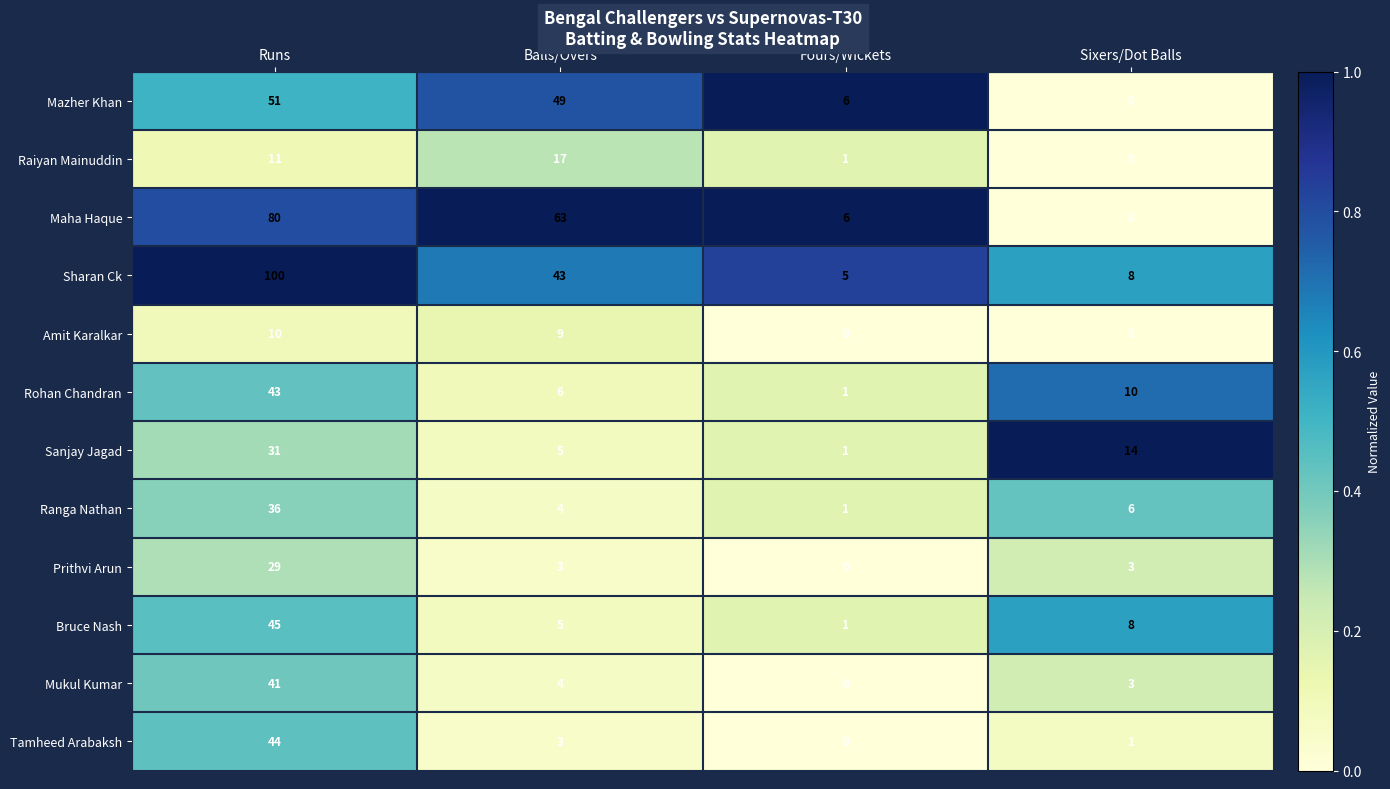

What is the difference between the maximum and second lowest values in the Tamheed Arabaksh series?

43